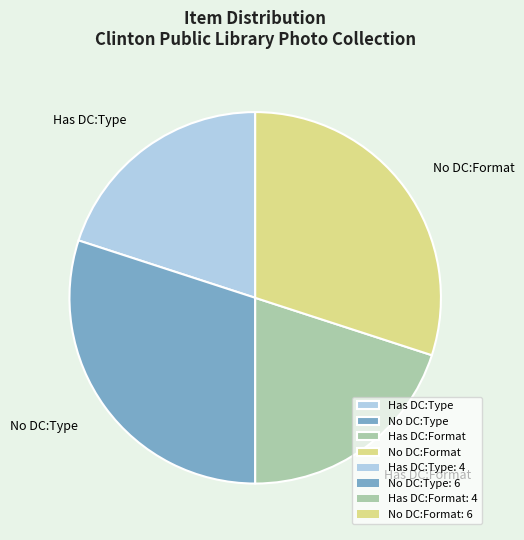

Approximately how many times larger is the value at Has DC:Format compared to No DC:Format?

0.7